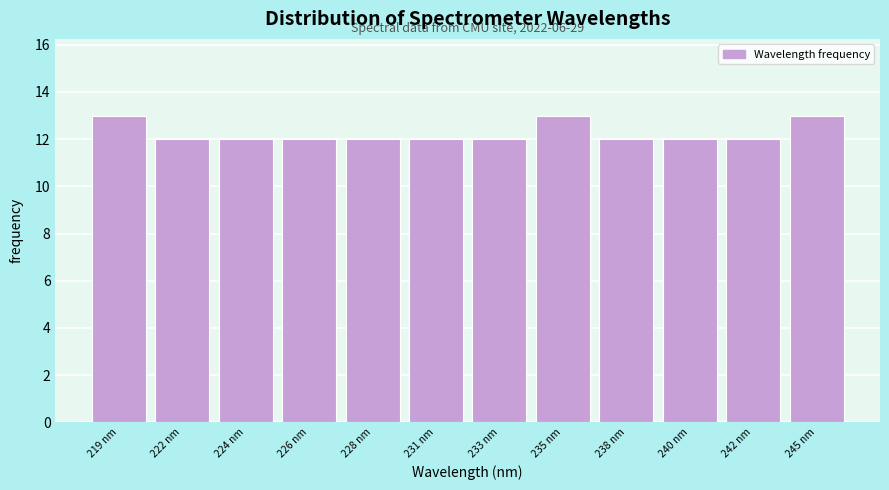

Reading left to right, transcribe all the data shown in this chart.

219 nm=13	222 nm=12	224 nm=12	226 nm=12	228 nm=12	231 nm=12	233 nm=12	235 nm=13	238 nm=12	240 nm=12	242 nm=12	245 nm=13